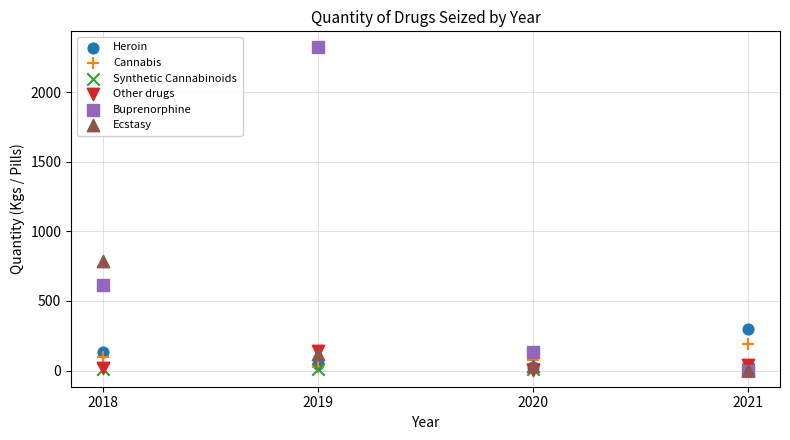

Across all series, what Y value is closest to 1160?

788.0